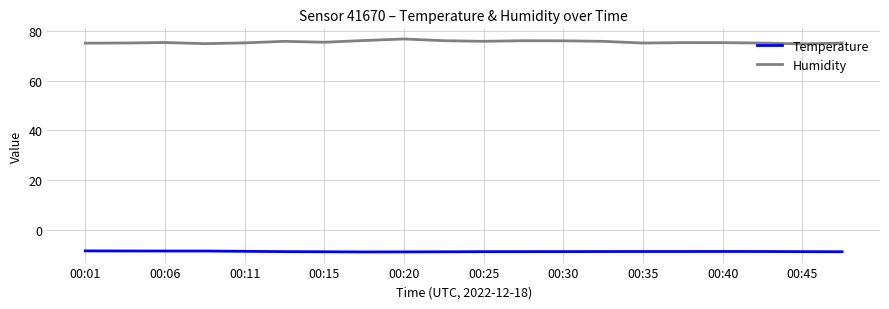

What is the difference between the maximum and minimum values in the Humidity series?

2.0